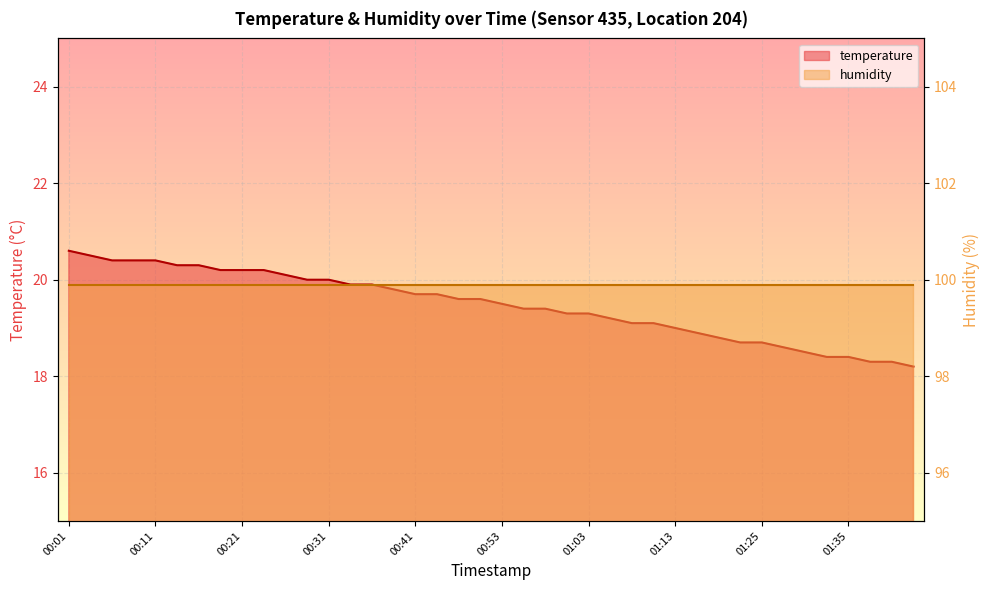

How many categories are shown in the chart?

40